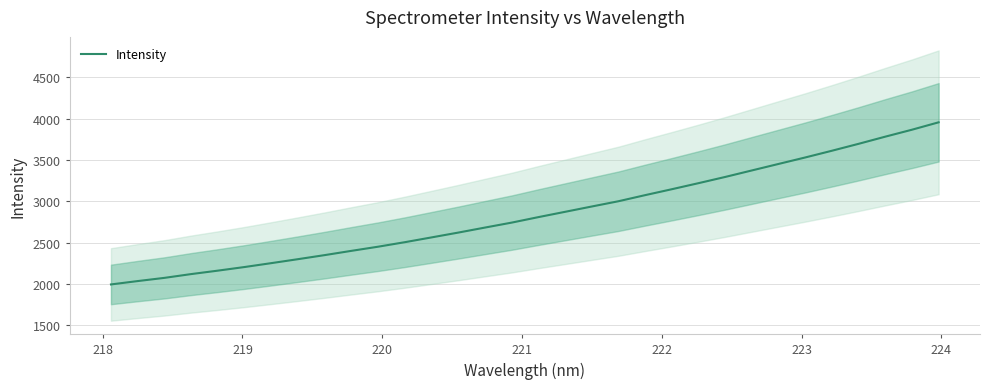

Reading left to right, what are all the values shown in this chart?

1994.4	2035.1	2073.9	2119.7	2161.4	2205.3	2252.3	2300.3	2349.5	2401.1	2451.3	2505.9	2563.8	2622.2	2682.9	2742.9	2809.3	2873.5	2937.9	3001.6	3075.5	3147.1	3220.4	3295.6	3374.5	3453.1	3531.5	3612.9	3696.6	3783.2	3867.3	3956.9